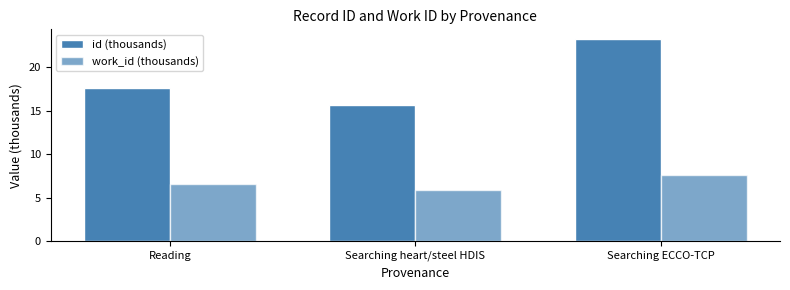

True or false: id (thousands) has a value of 29.8 at Reading.

False